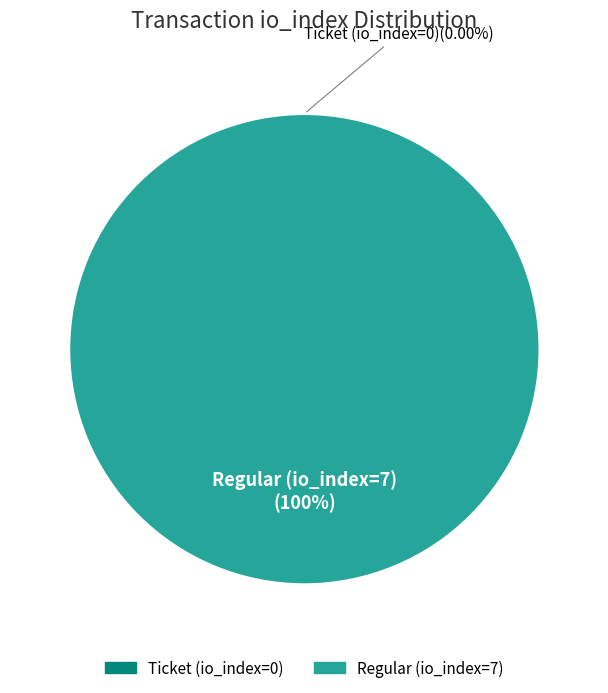

What is the majority slice?

Regular (io_index=7)